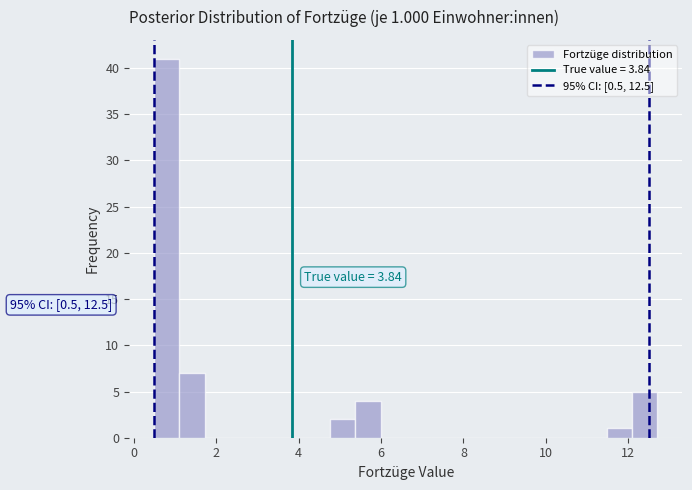

Read against the x-axis, roughly where is the centre of the tallest bar?

0.8